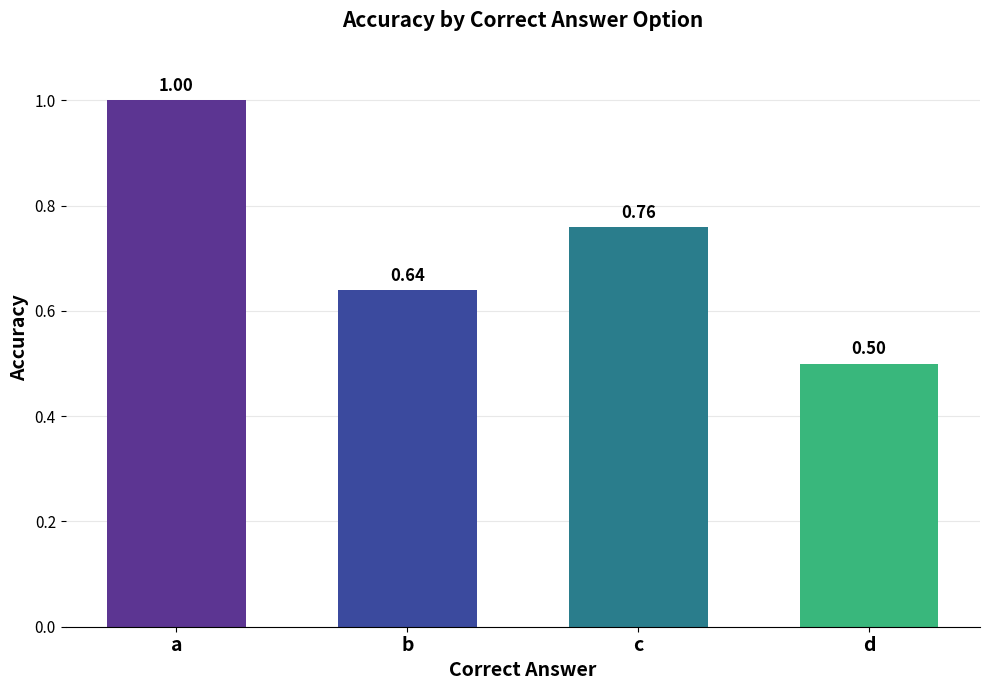

The value at c is 0.4. True or false?

False